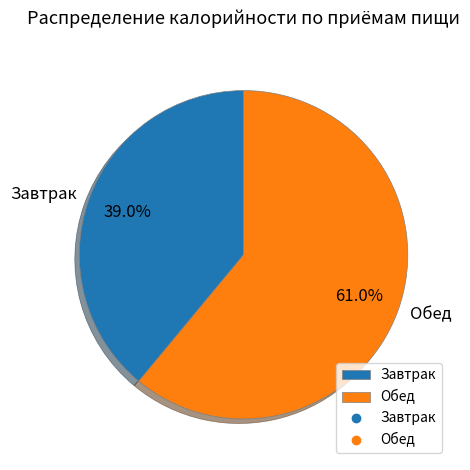

What percentage is the Завтрак slice, to the nearest percent?

39%